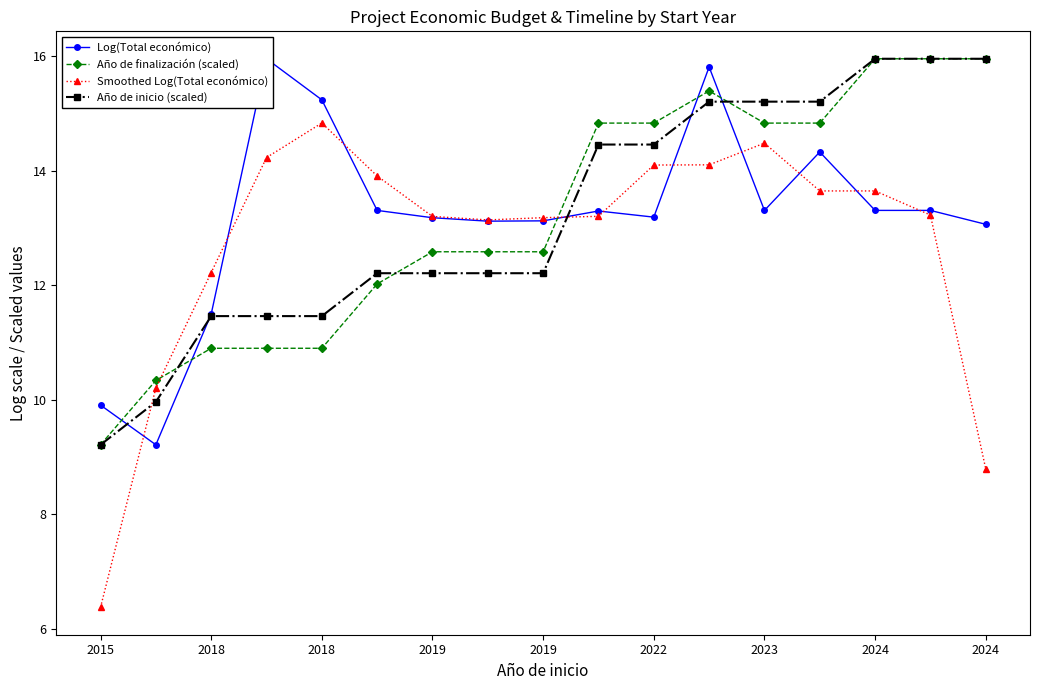

Is this an area chart (filled region under the line)?

No